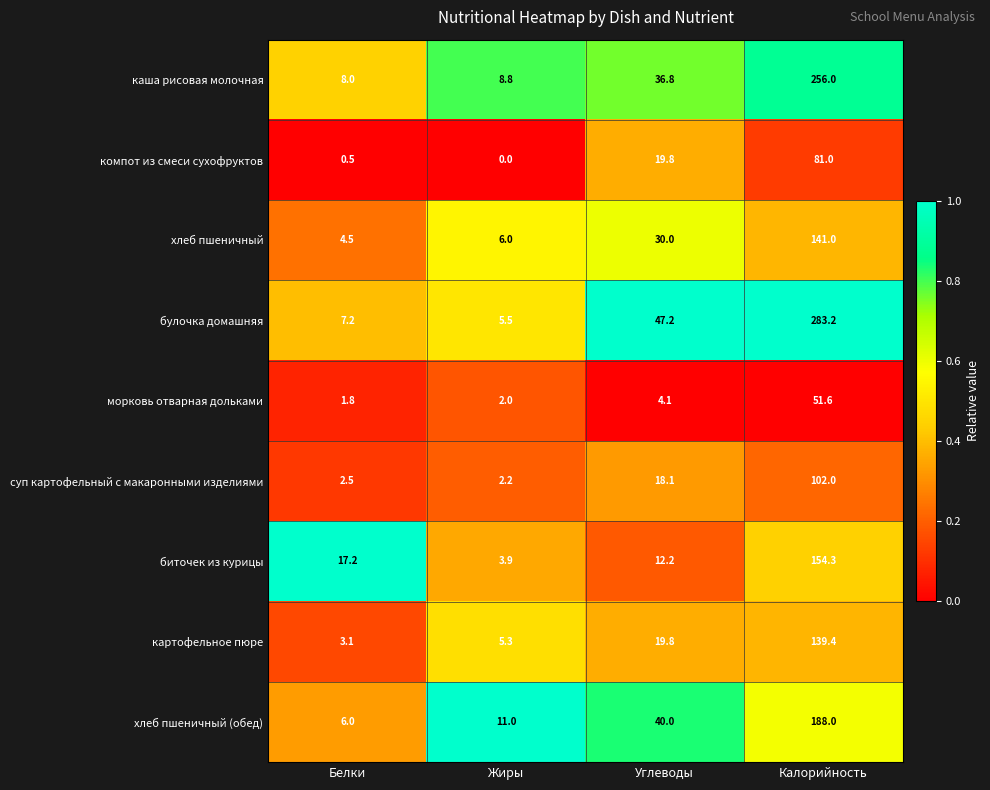

What is the difference between the highest and lowest values at Белки?

16.7